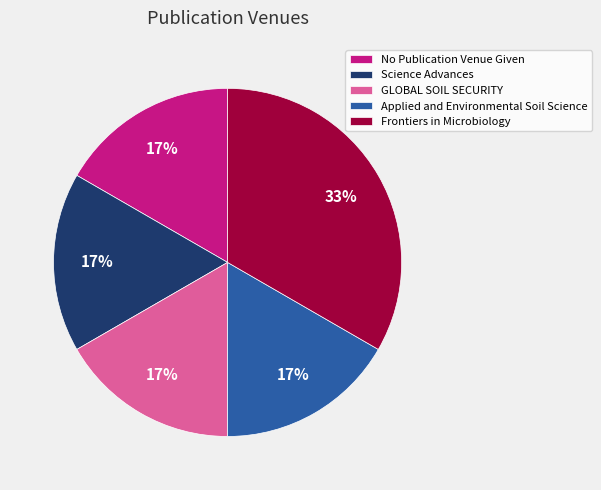

Which has a higher value, Frontiers in Microbiology or No Publication Venue Given?

Frontiers in Microbiology